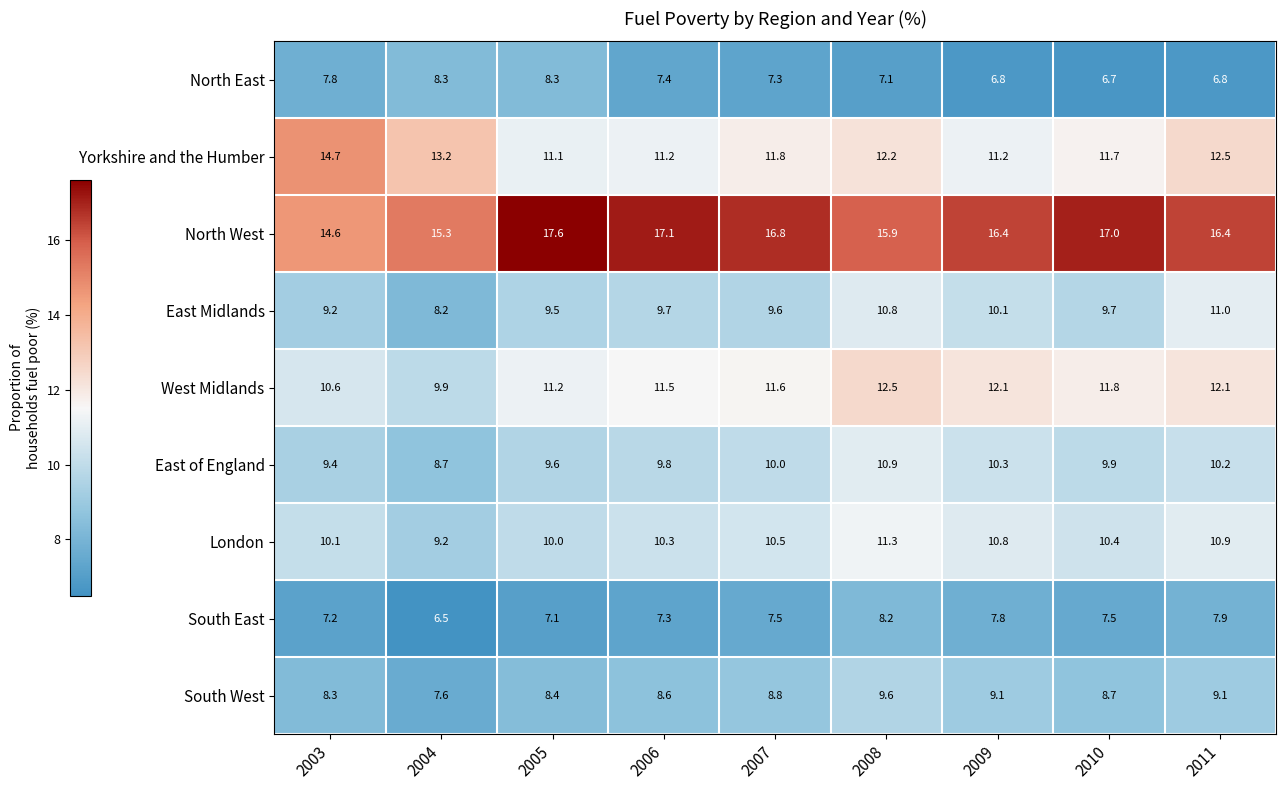

At how many categories does at least one series exceed 9?

9